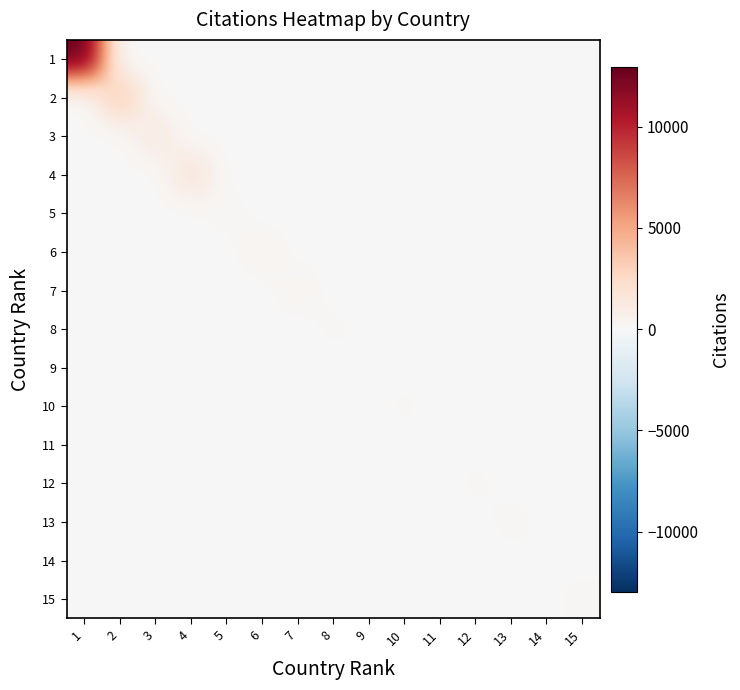

What is the maximum value shown in the chart?

12973.0